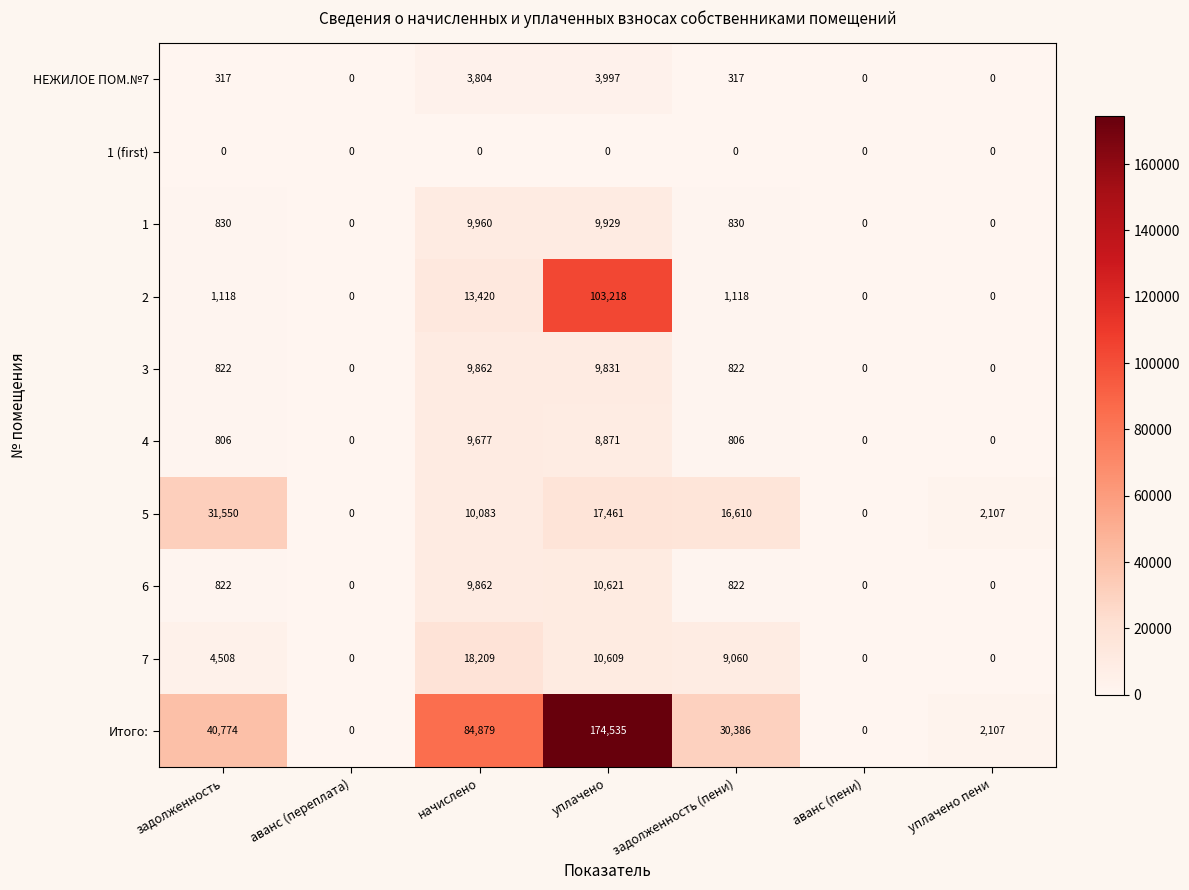

What is the total value across all series at уплачено пени?

4214